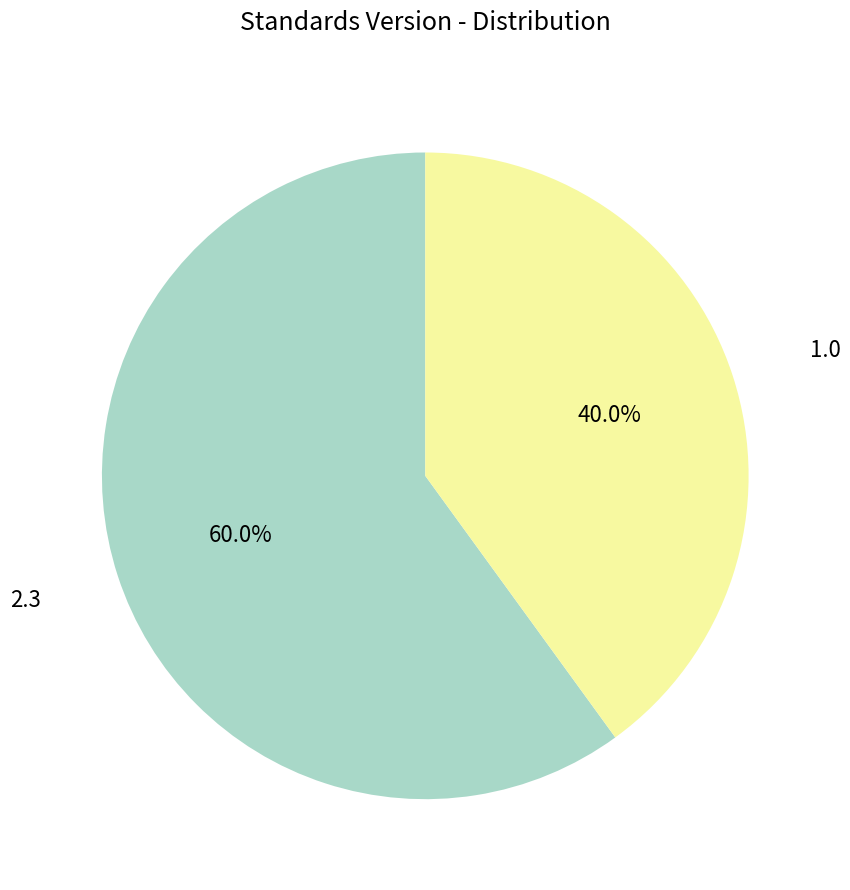

What percentage is NOT represented by 2.3?

40.0%